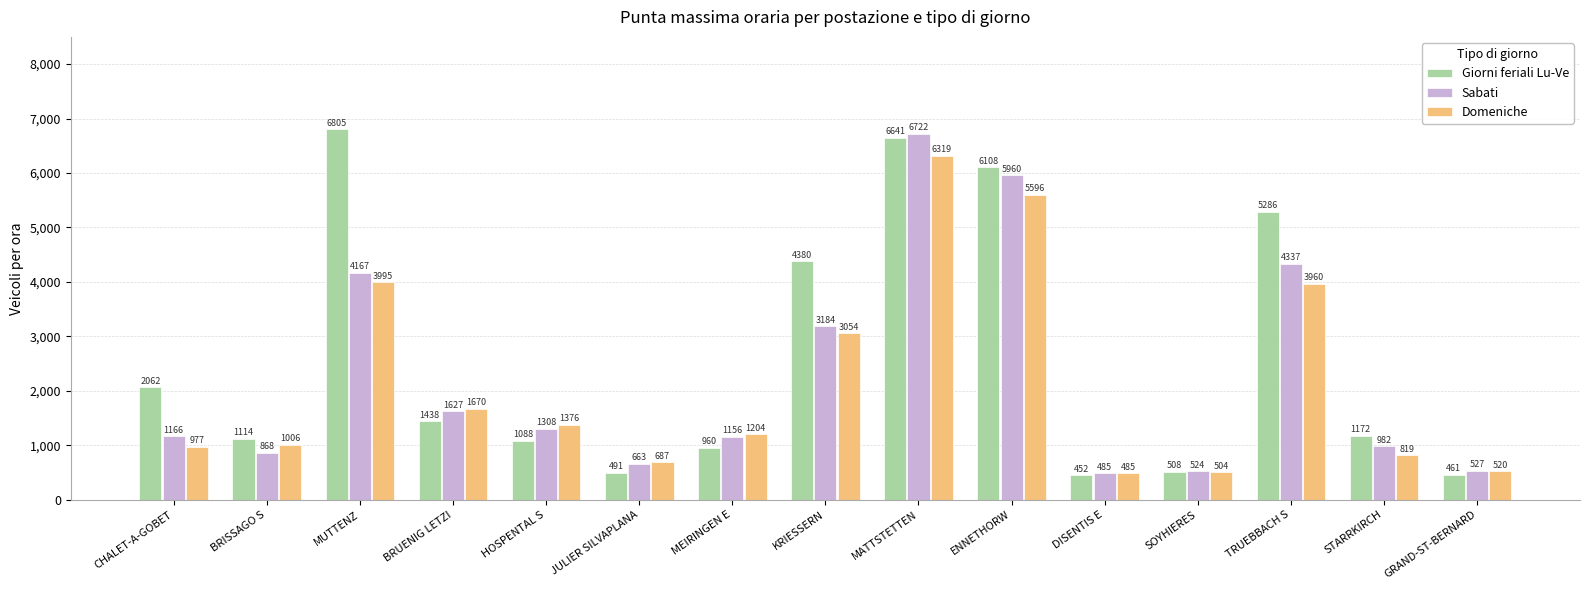

What are all the series names shown in the legend?

Giorni feriali Lu-Ve, Sabati, Domeniche